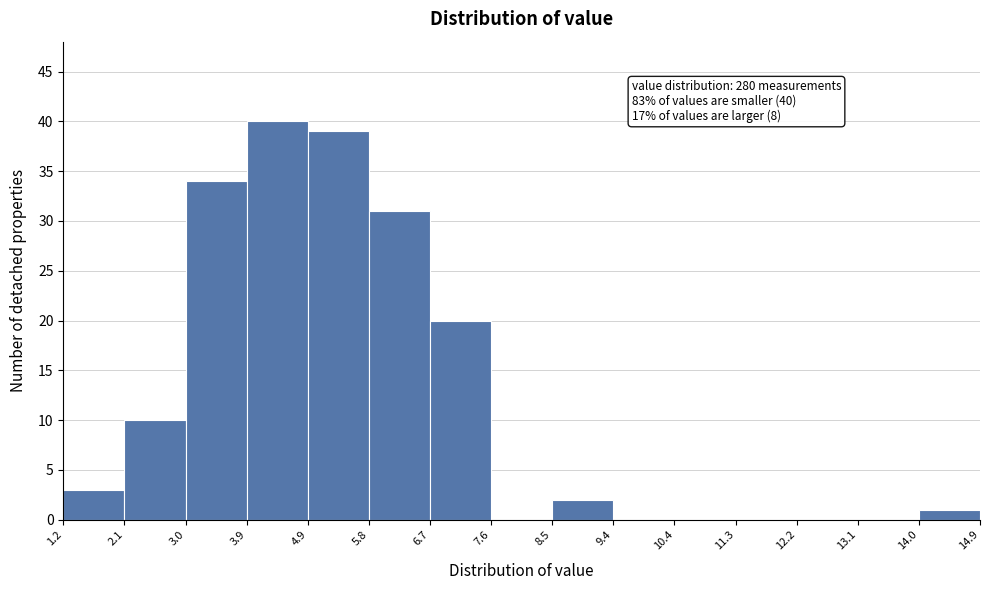

Which range on the x-axis has the tallest bar?

3.9 to 4.9